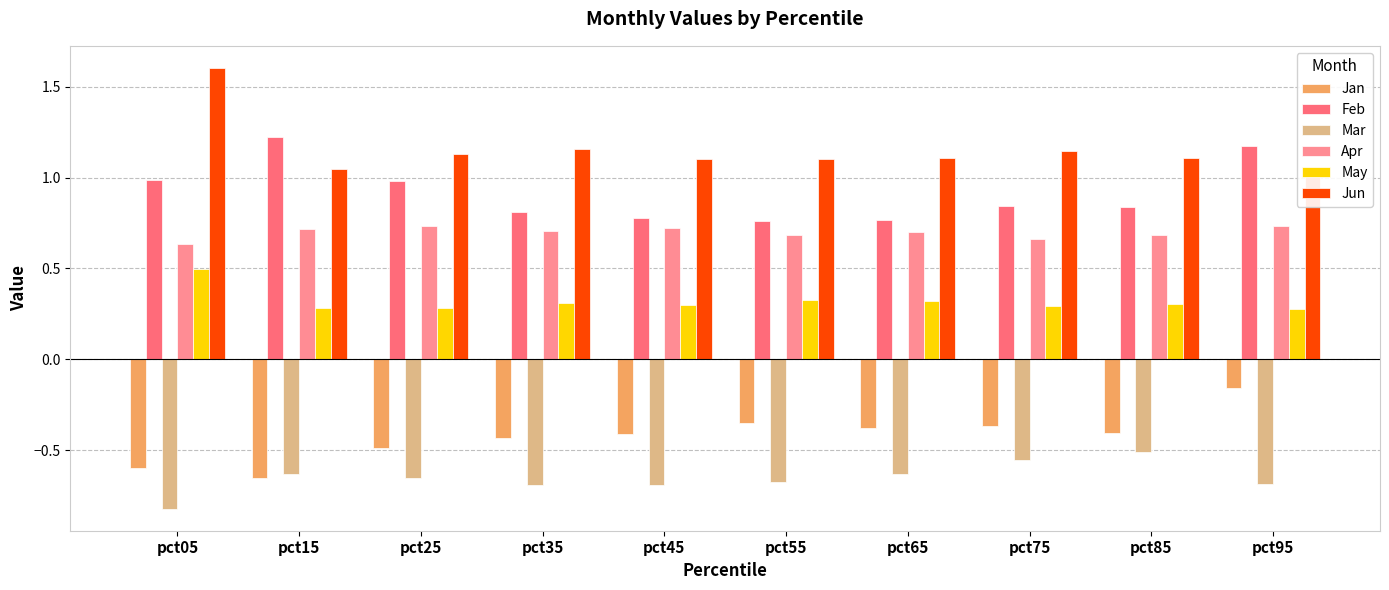

What is the difference between the second highest and second lowest values in the Feb series?

0.4